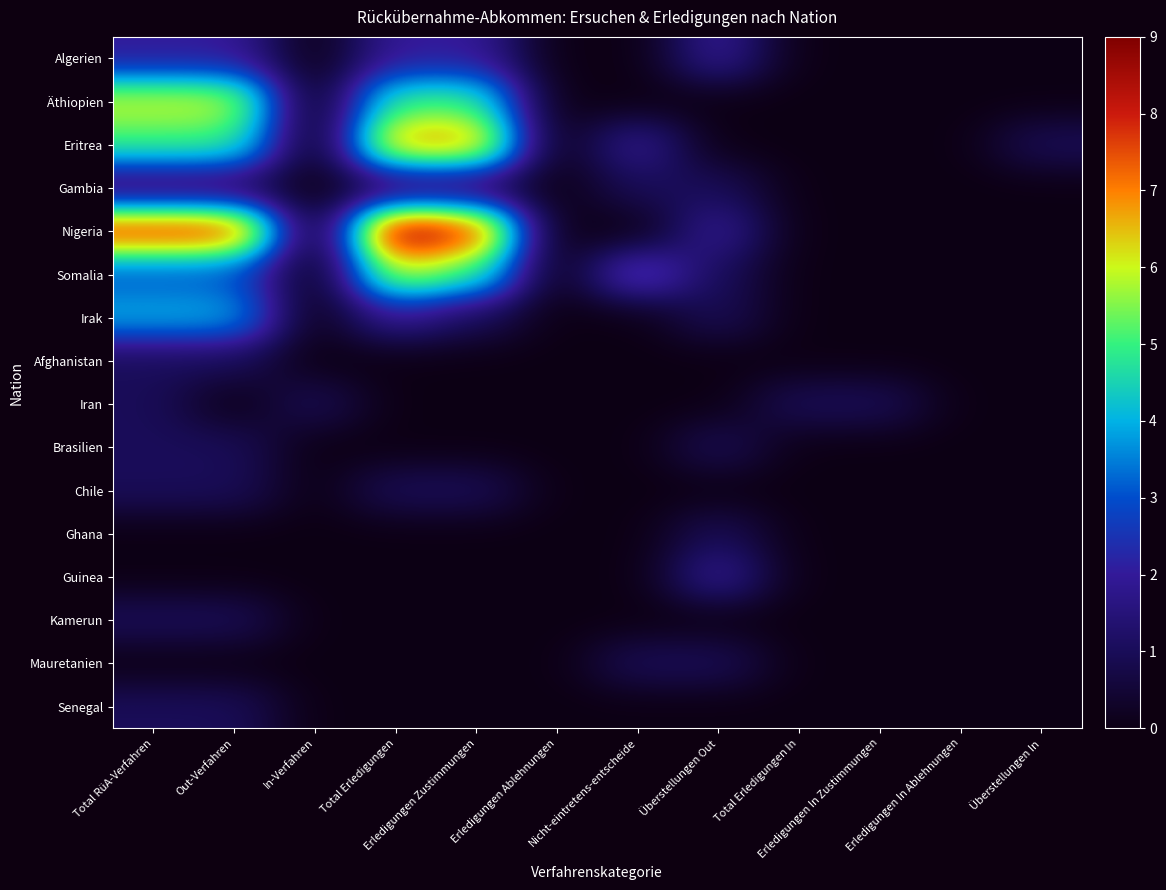

At how many categories does at least one series exceed 4?

4